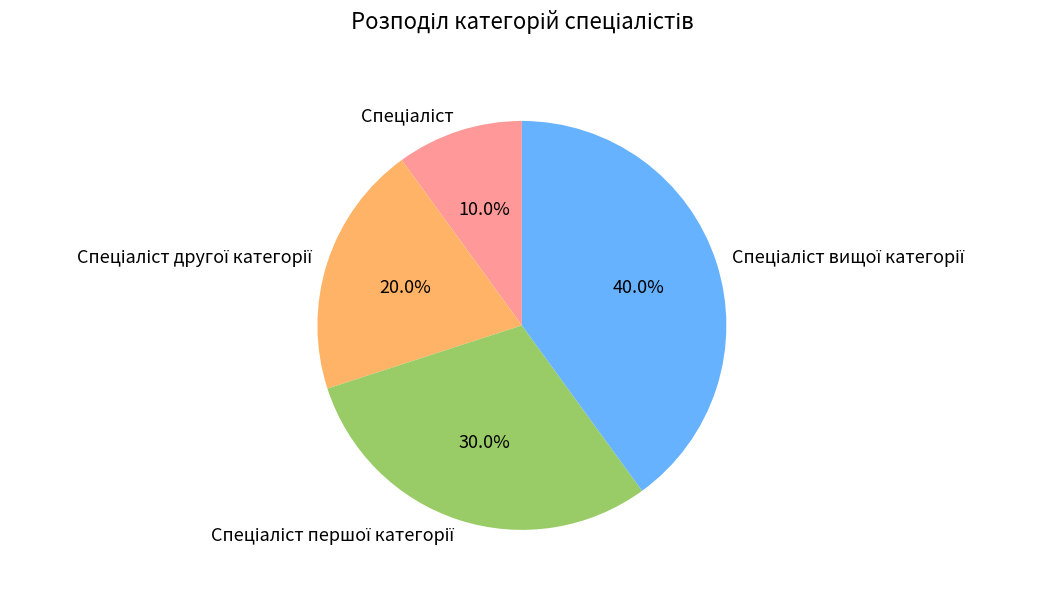

Does any single category account for the majority?

No